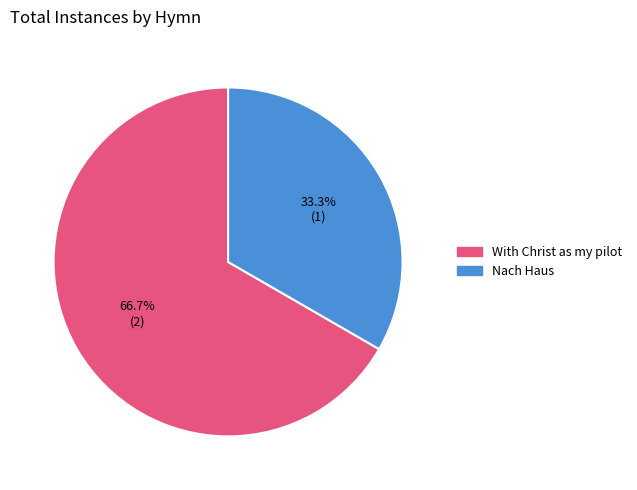

What is the majority slice?

With Christ as my pilot